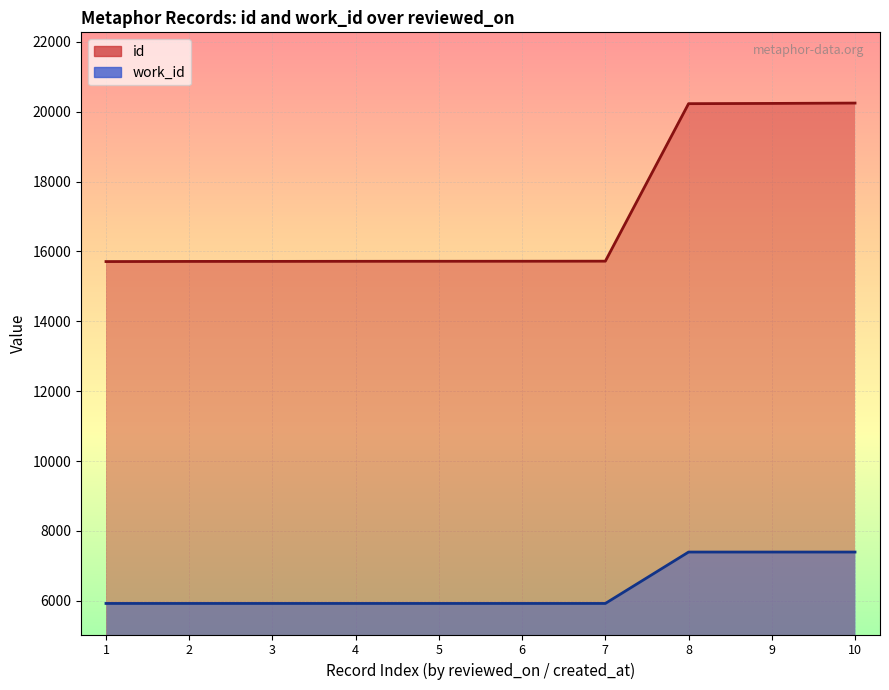

What is the value of the work_id point at the 8th from the left?

7396